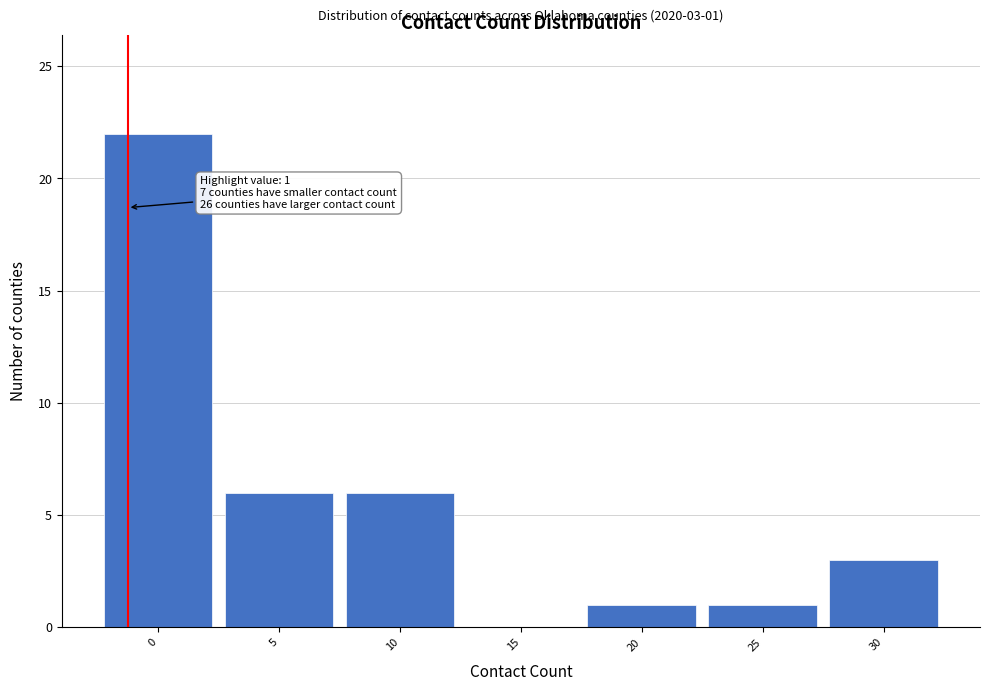

Reading right to left, what are all the values shown in this chart?

30=3	25=1	20=1	15=0	10=6	5=6	0=22